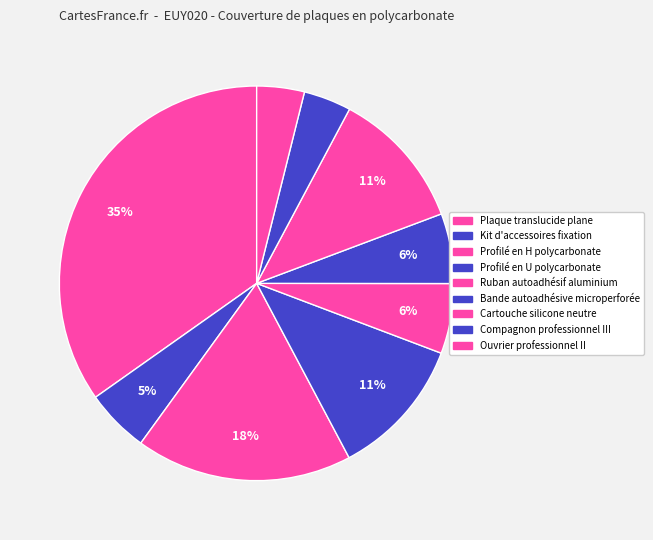

Is it true that Bande autoadhésive microperforée is 6% of the pie?

True